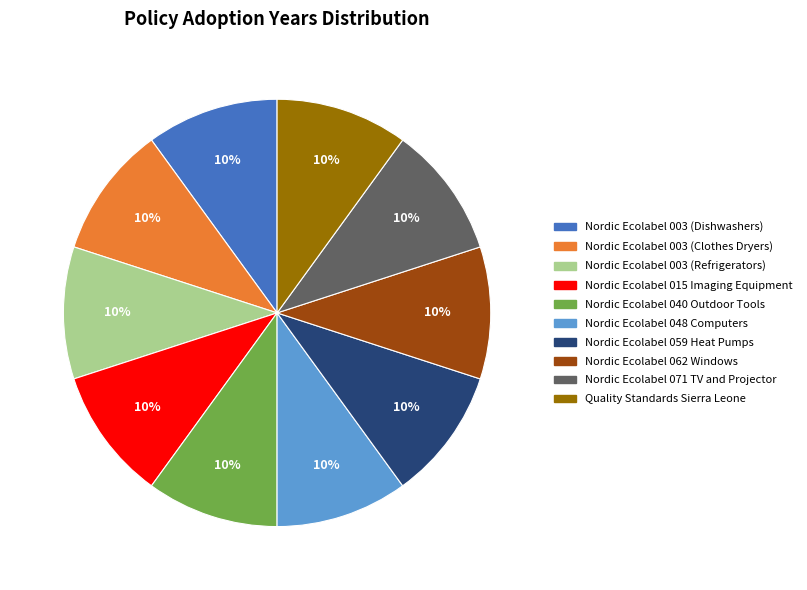

Does Quality Standards Sierra Leone represent more than half of the total?

No